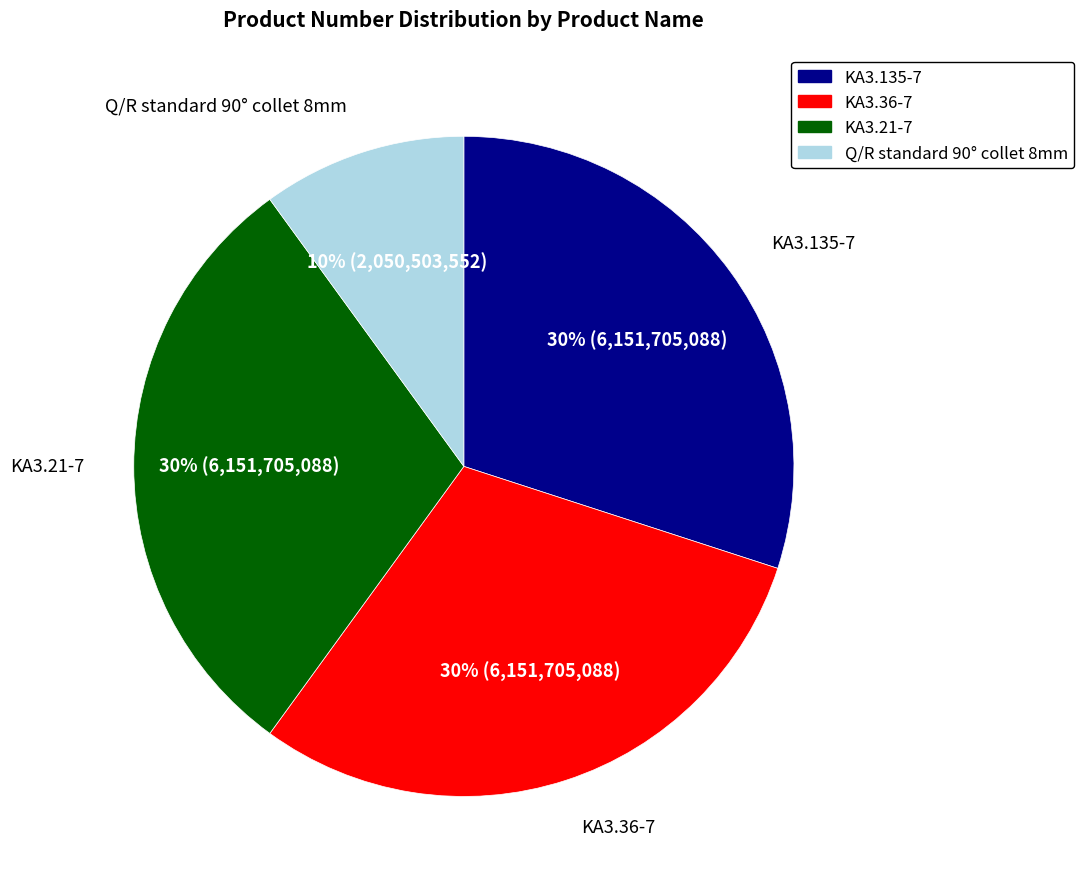

Is there any slice that represents more than half of the pie?

No